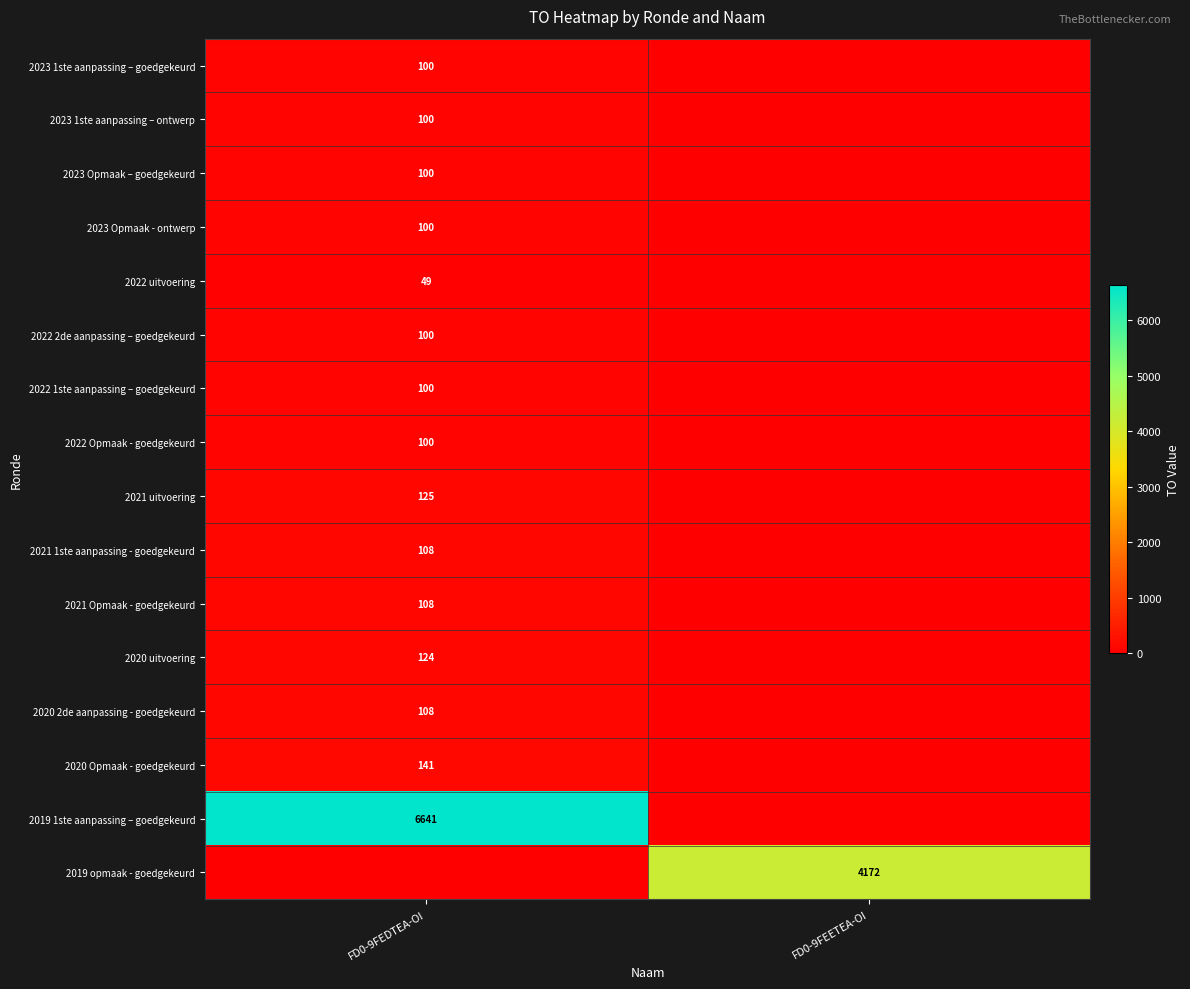

At which category is the sum across all series the highest?

FD0-9FEDTEA-OI